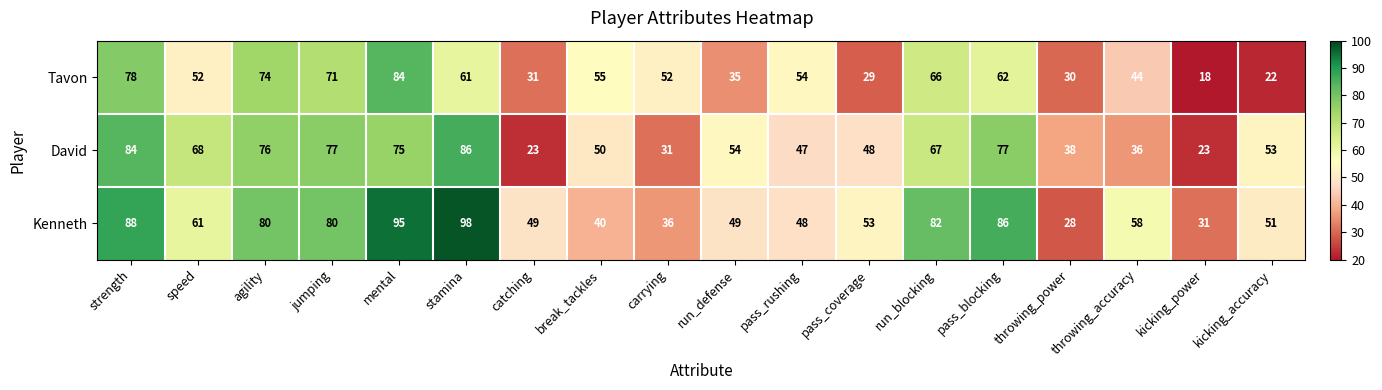

Between break_tackles and throwing_accuracy, which series saw the biggest shift?

Kenneth